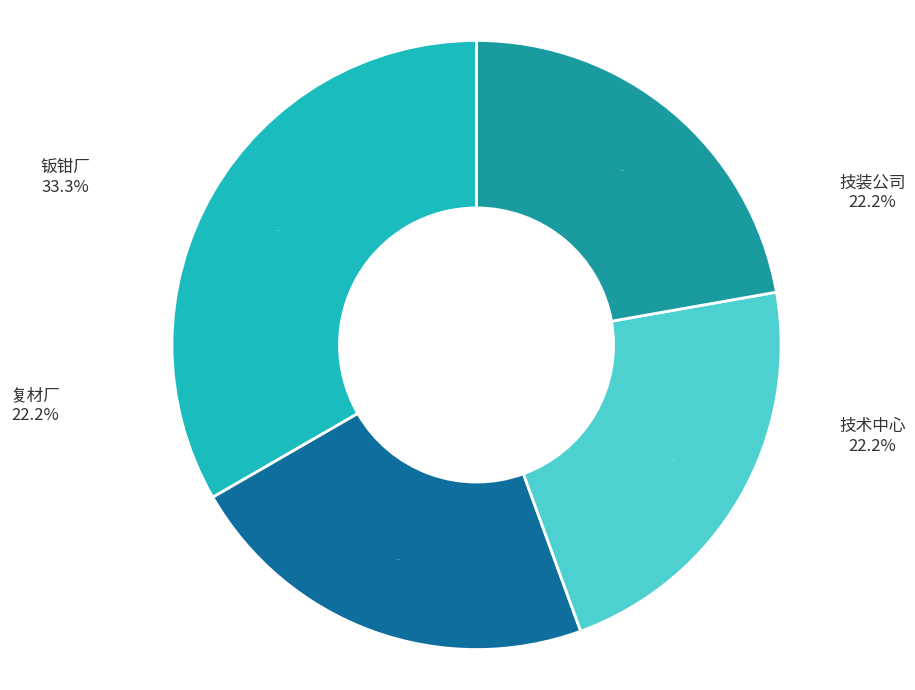

Count the number of slices in the pie.

4